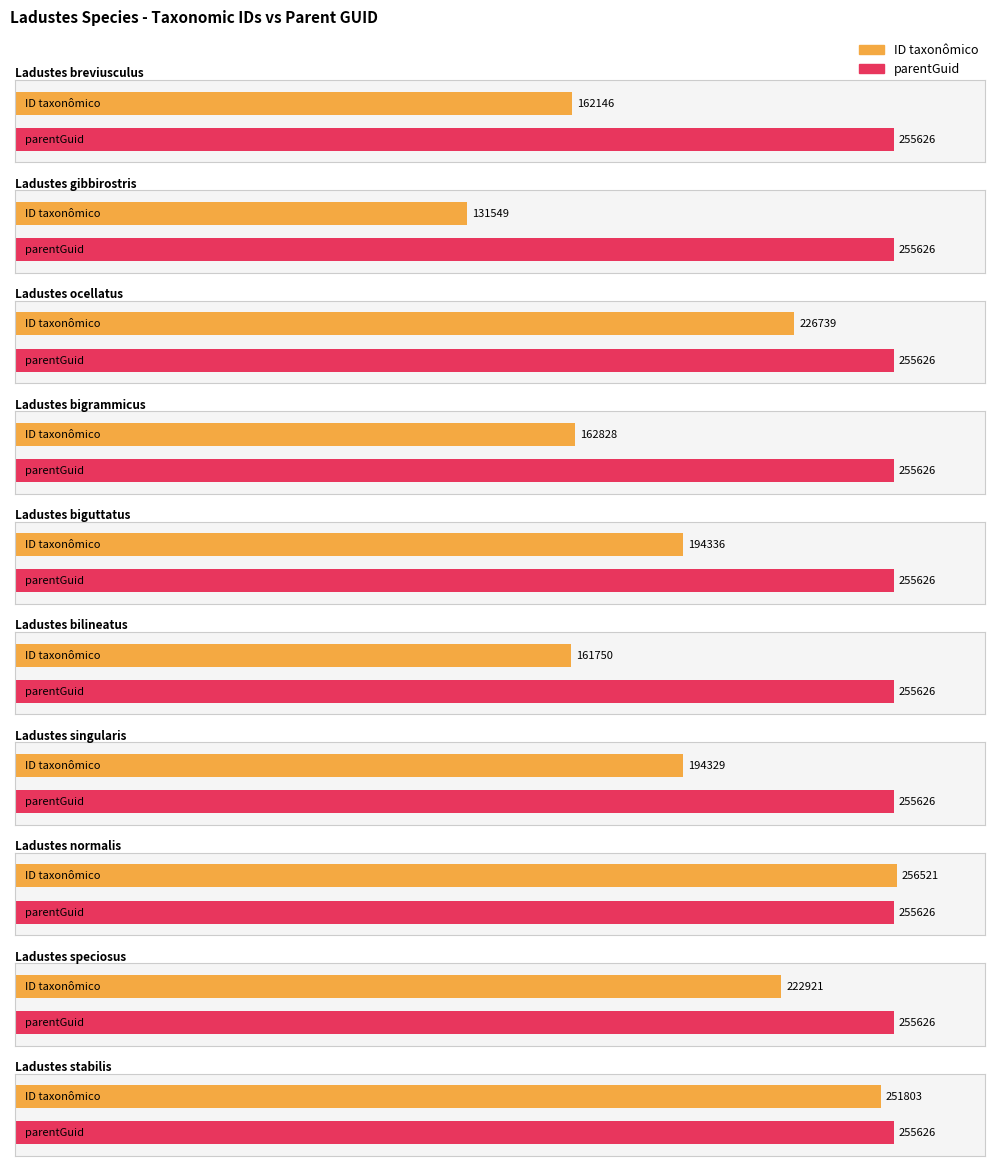

True or false: parentGuid has a value of 255626 at Ladustes gibbirostris.

True